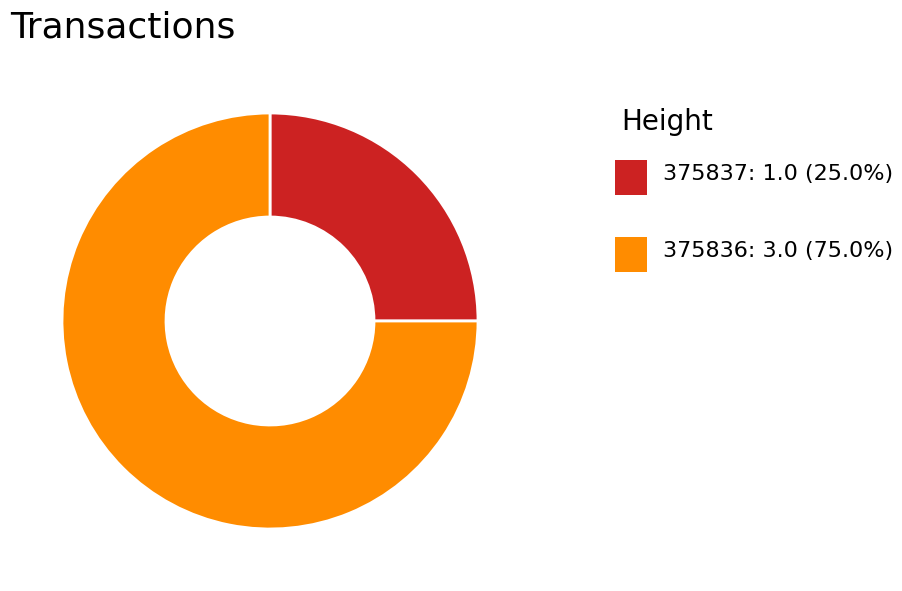

Is there a majority slice in this chart?

Yes